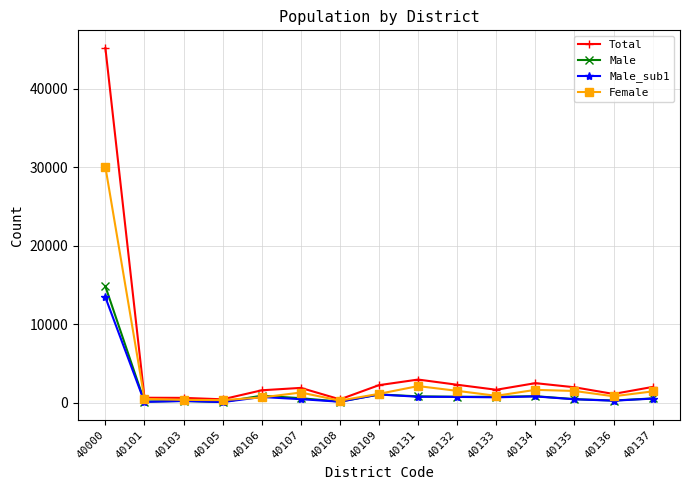

Rank the series by their maximum value, from highest to lowest.

Total, Female, Male, Male_sub1